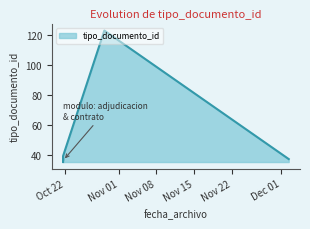

Read the value at 2014-10-21 17:14:35, to the nearest 5.

35